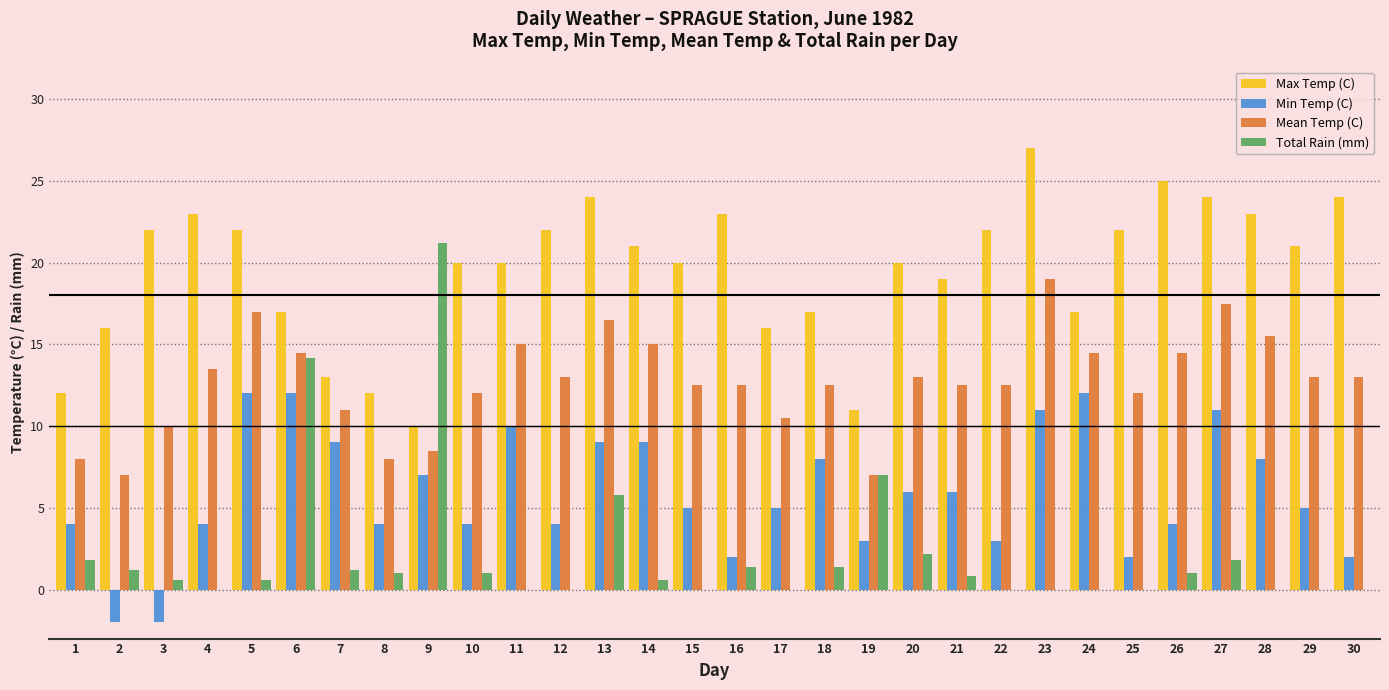

What is the total value across all series at 24?

43.5